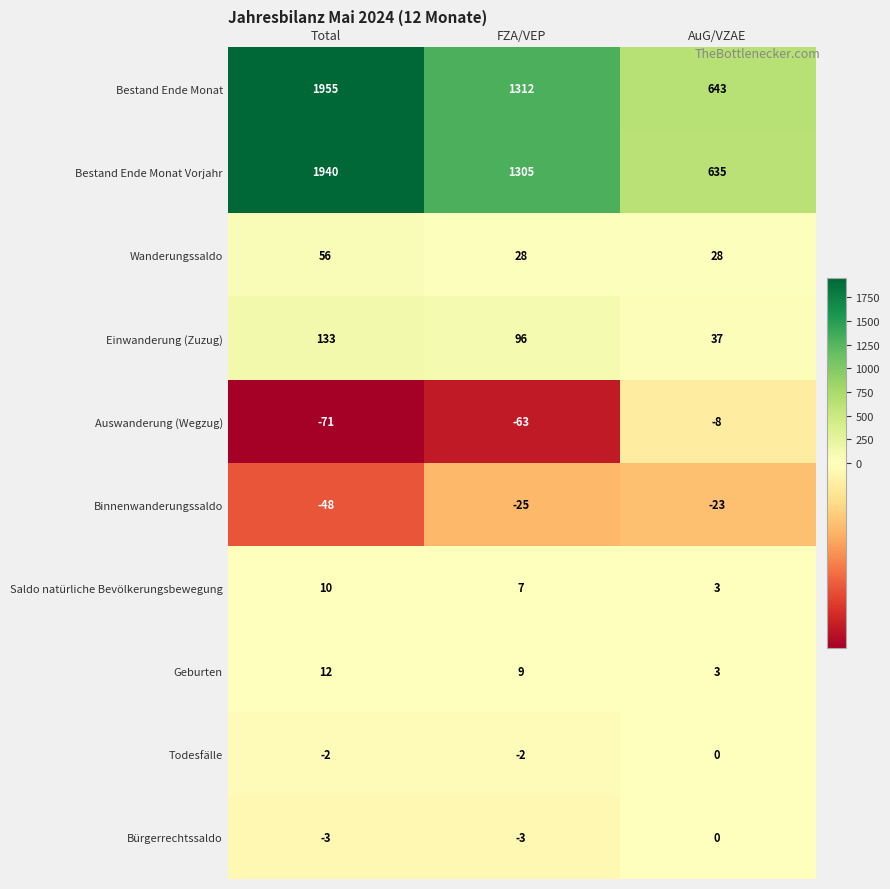

What is the sum of all Bestand Ende Monat values?

3910